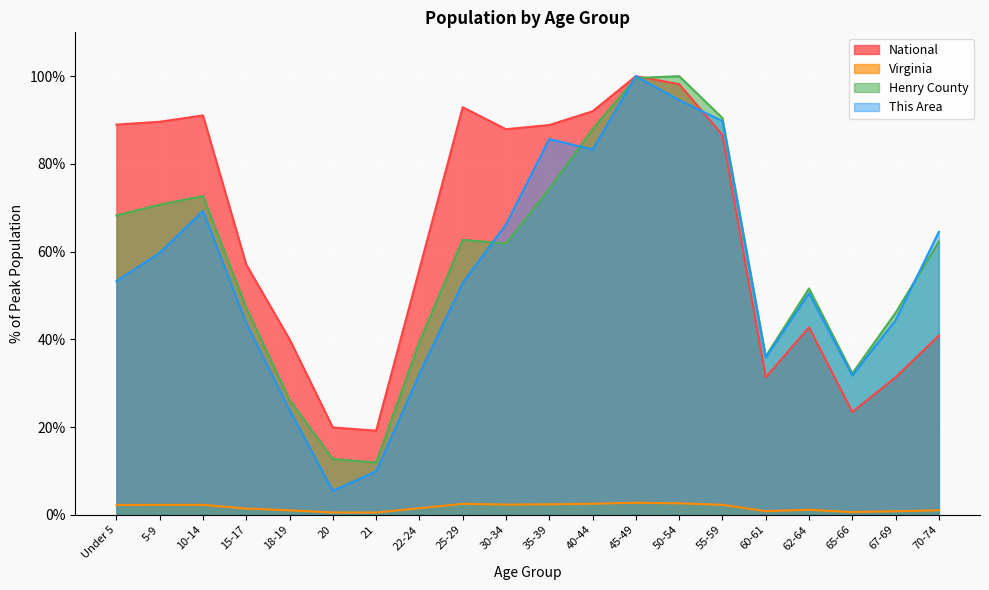

How many lines are shown in the chart?

4